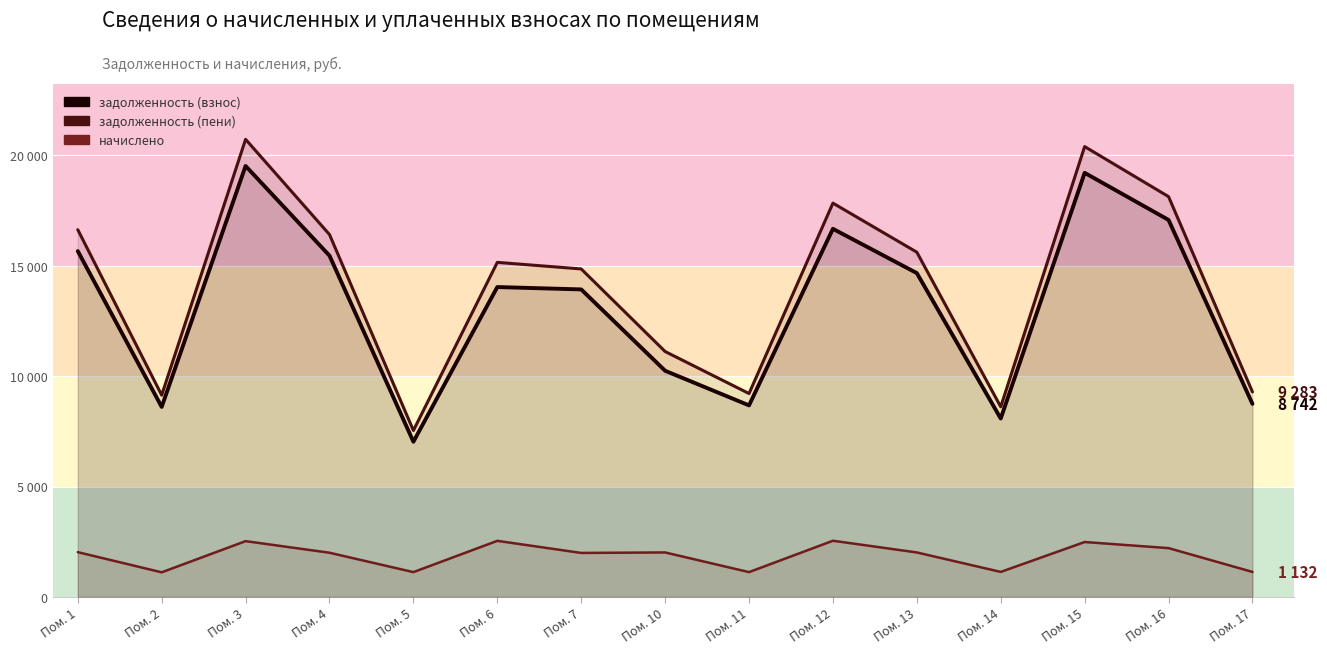

True or false: задолженность (взнос) has a value of 5311.2 at Пом. 2.

False